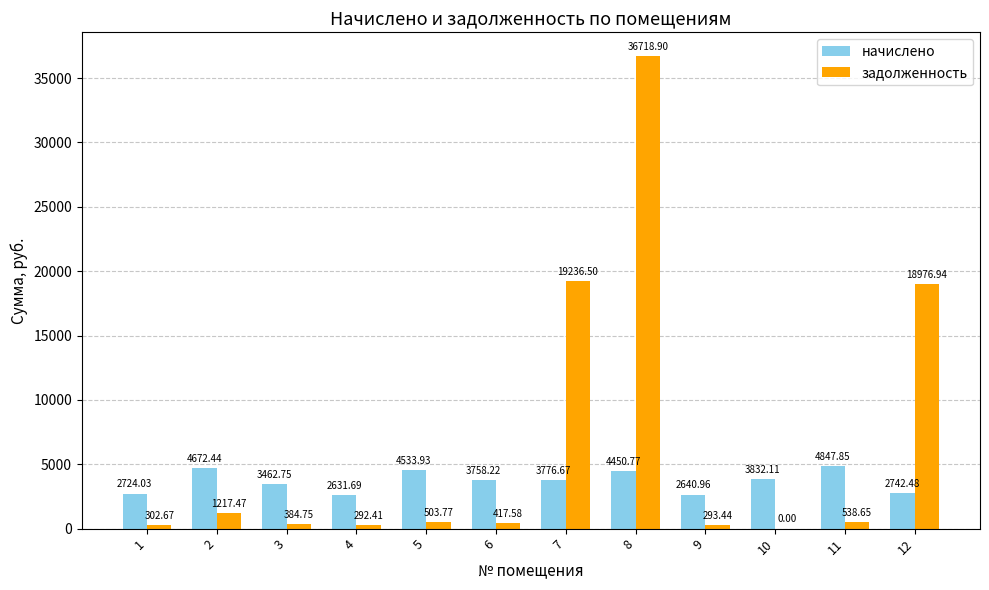

What is the maximum value for задолженность?

36718.9